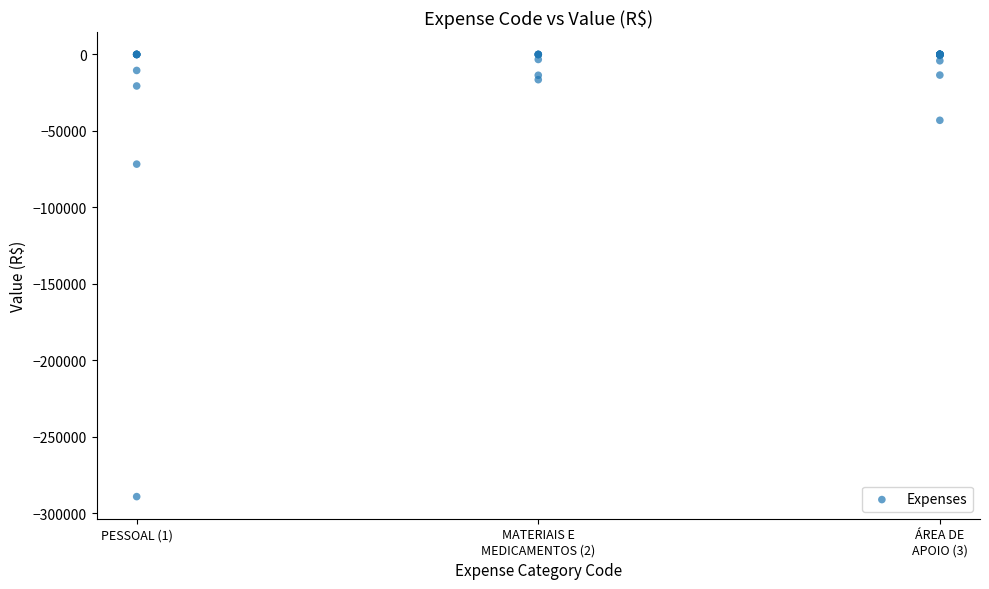

What Y value in the scatter plot is closest to -144545?

-71707.7